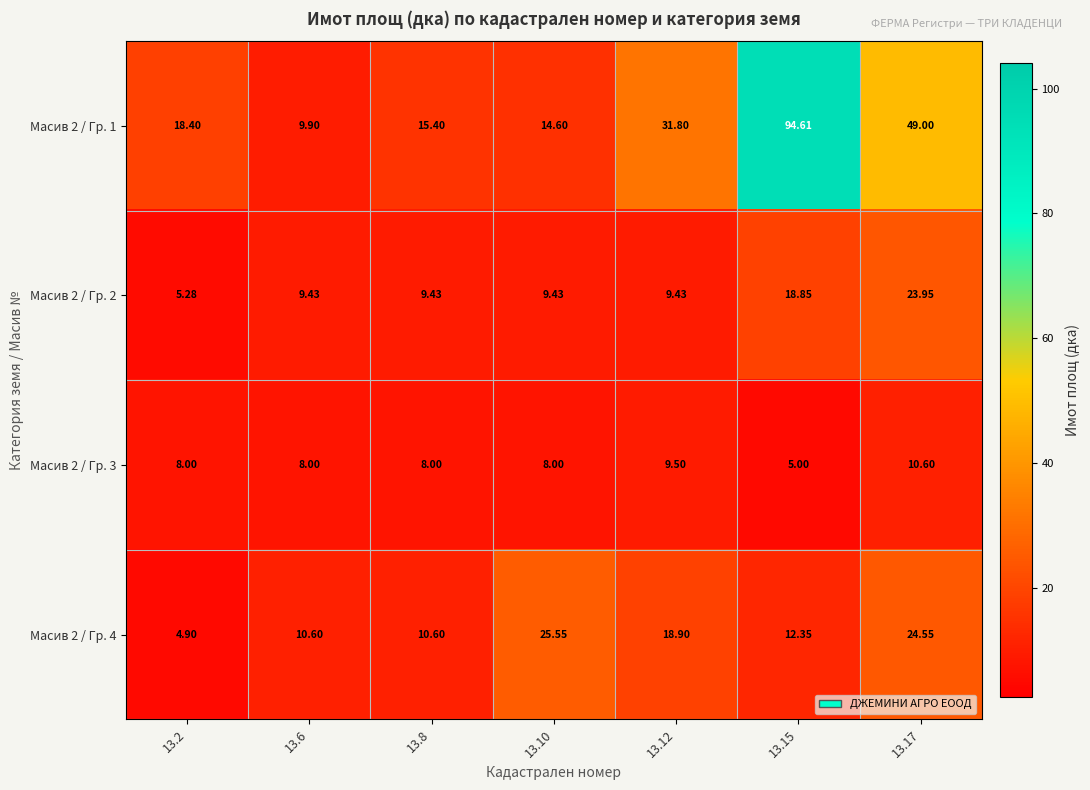

Reading left to right, extract all data points from this chart.

Масив 2 / Гр. 1: 13.2=18.4	13.6=9.9	13.8=15.4	13.10=14.6	13.12=31.8	13.15=94.6	13.17=49.0
Масив 2 / Гр. 2: 13.2=5.3	13.6=9.4	13.8=9.4	13.10=9.4	13.12=9.4	13.15=18.9	13.17=23.9
Масив 2 / Гр. 3: 13.2=8.0	13.6=8.0	13.8=8.0	13.10=8.0	13.12=9.5	13.15=5.0	13.17=10.6
Масив 2 / Гр. 4: 13.2=4.9	13.6=10.6	13.8=10.6	13.10=25.6	13.12=18.9	13.15=12.3	13.17=24.6